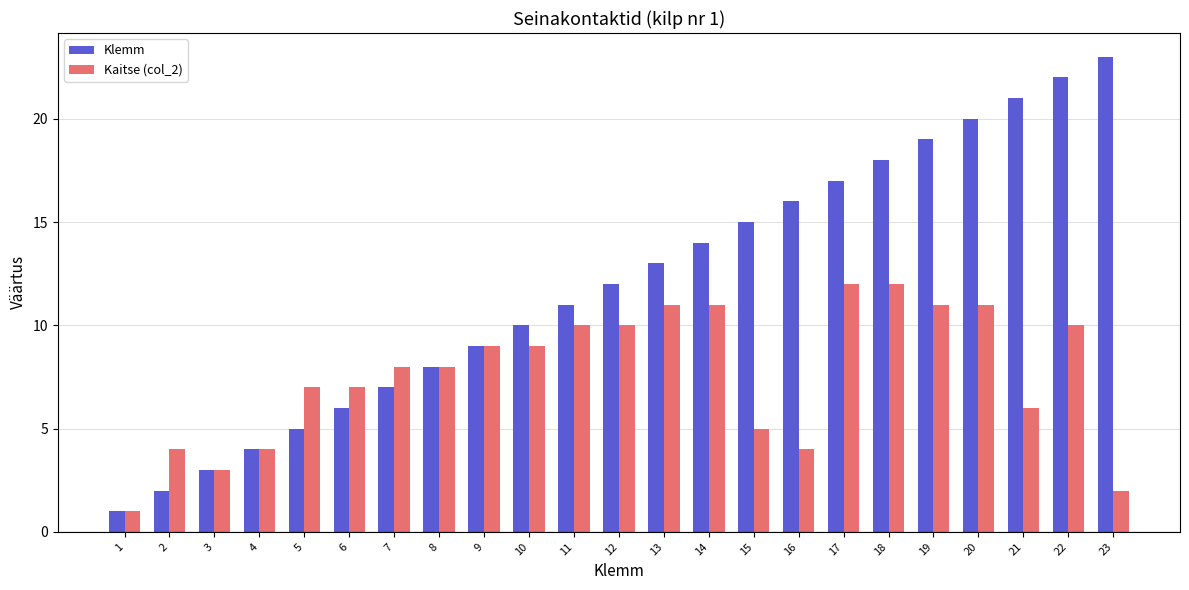

What is the total value across all series at 18?

30